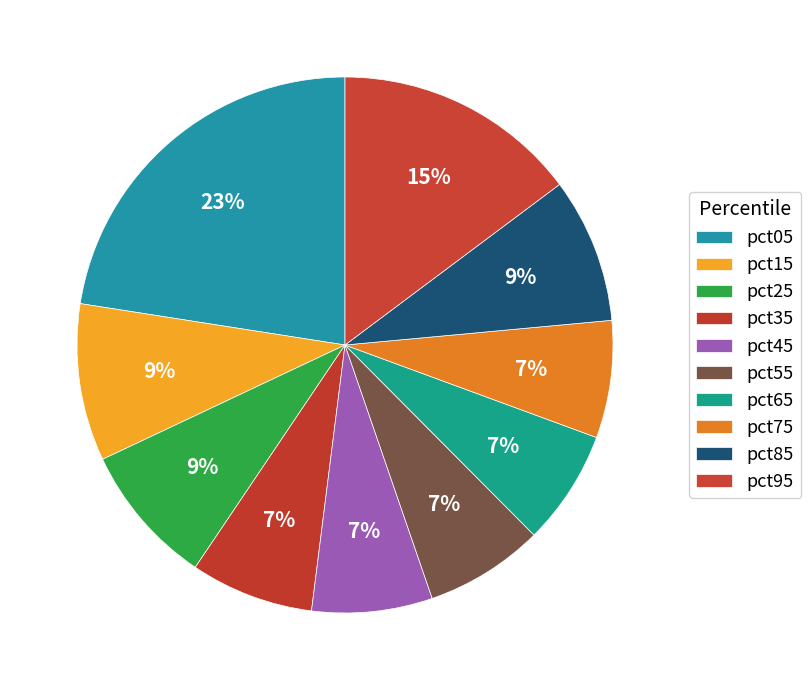

What is the ratio of the value at pct45 to the value at pct05?

0.3